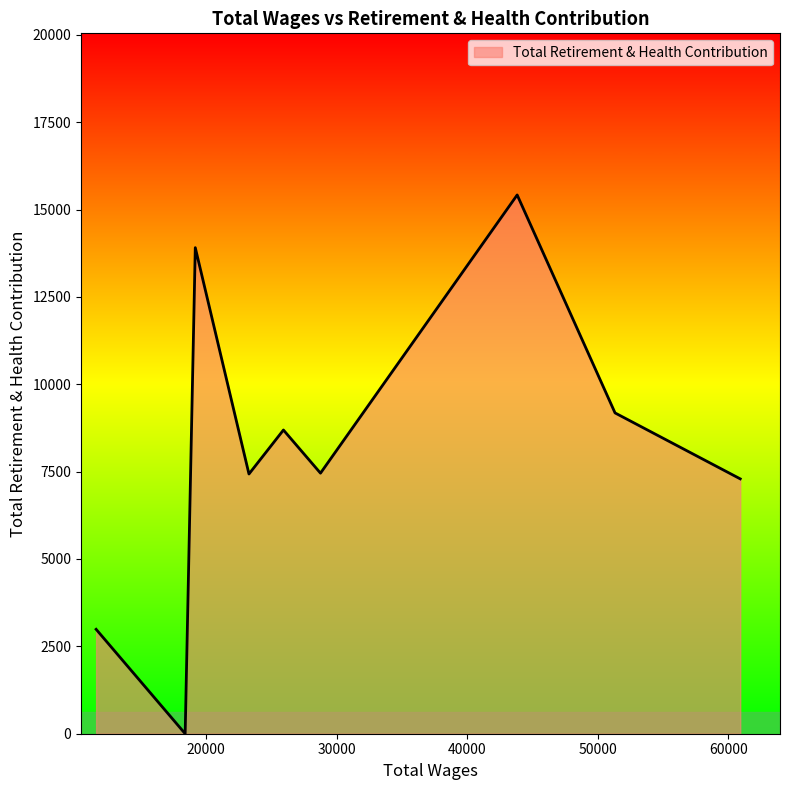

What is the difference between the maximum and minimum values?

15417